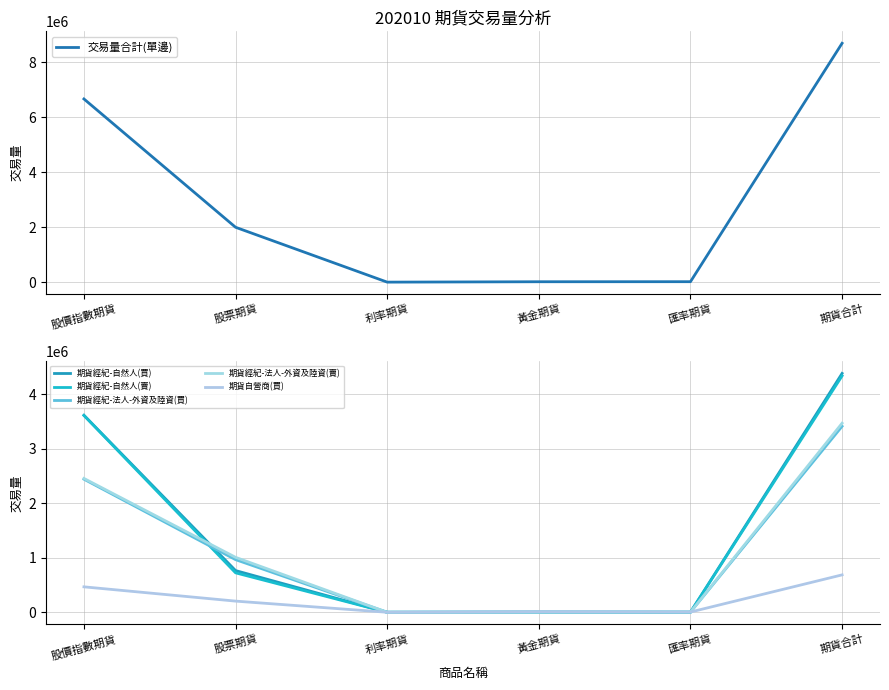

True or false: 期貨經紀-自然人(買) has a value of 309 at 匯率期貨.

False